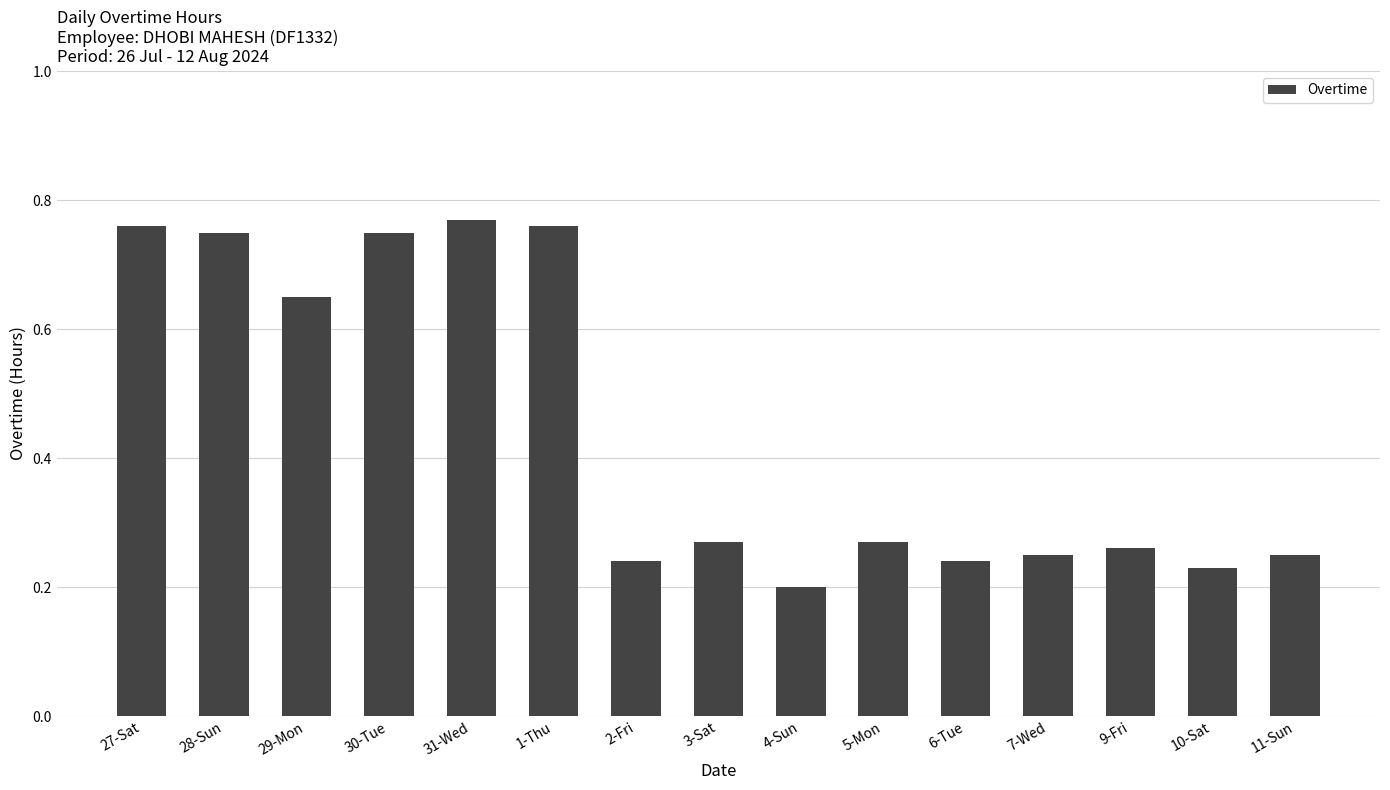

True or false: the data shows 0.1 at 2-Fri.

False